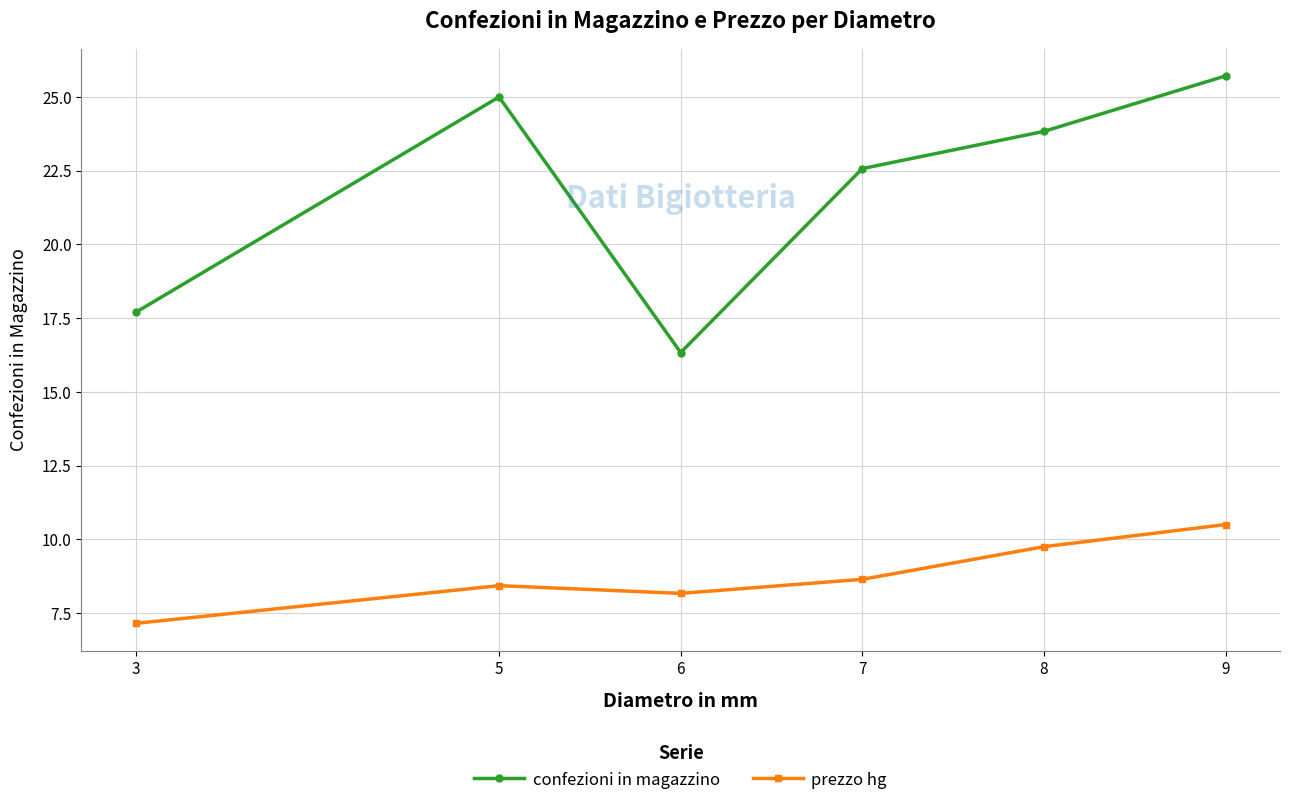

List the series in order of their overall mean, lowest first.

prezzo hg, confezioni in magazzino